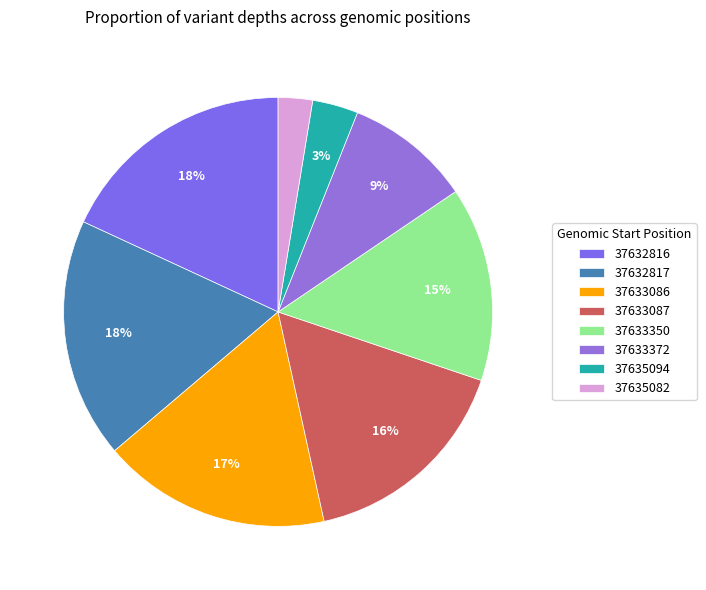

How much of the chart is everything except 37633372?

90.5%